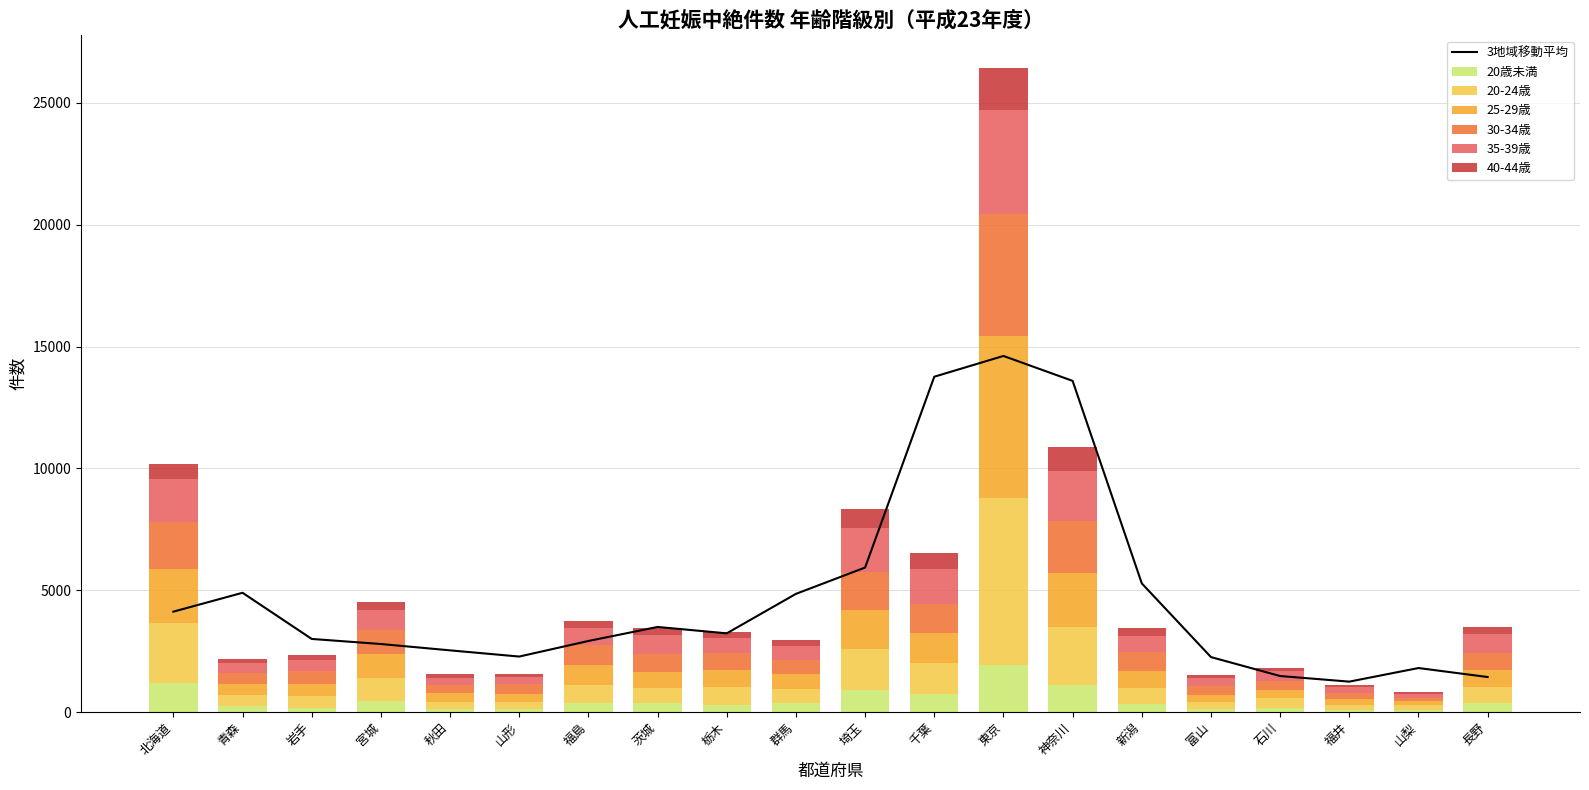

What is the label of the 20th bar from the left?

長野